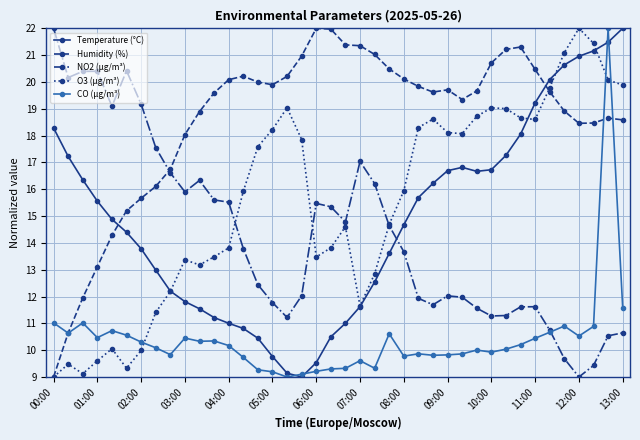

What is the value of the Temperature (°C) point at the 11th from the left?

11.5